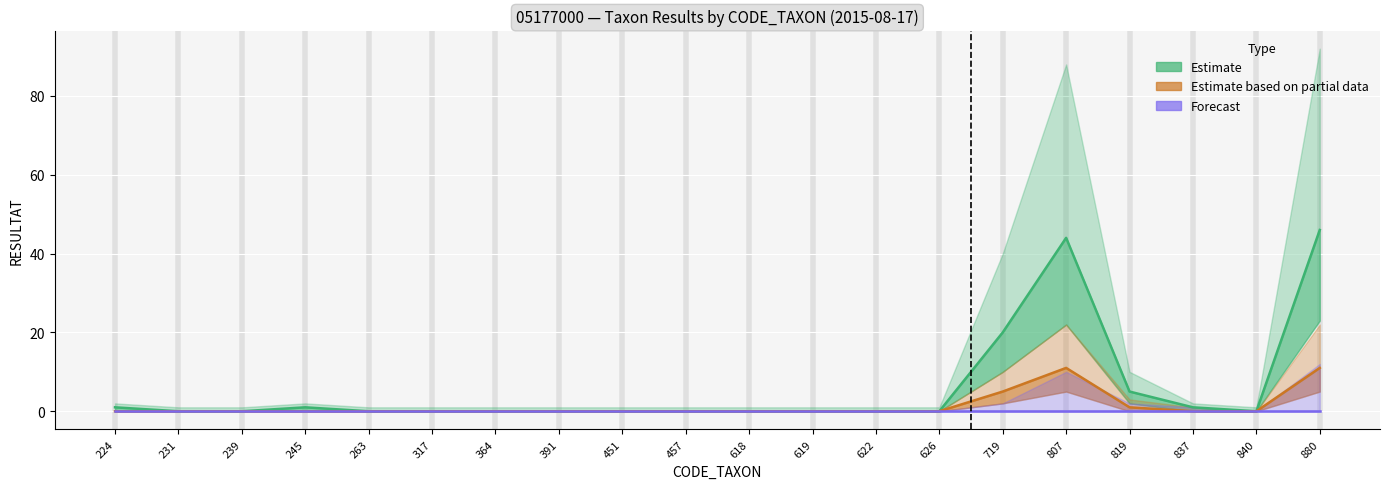

Between 719 and 819, which series saw the biggest shift?

Estimate